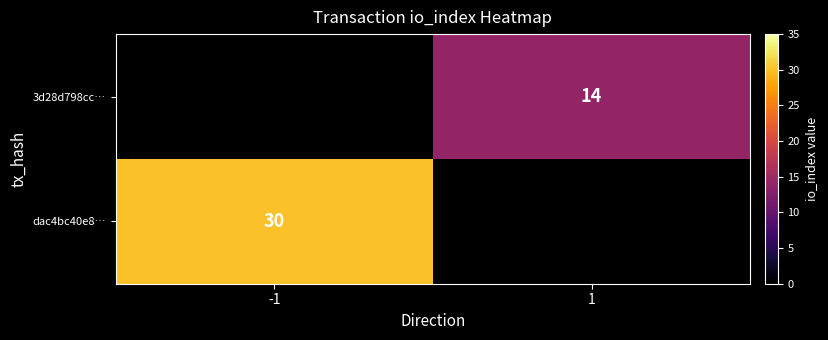

Is the value of 3d28d798cc… at 1 greater than the value of dac4bc40e8… at -1?

No